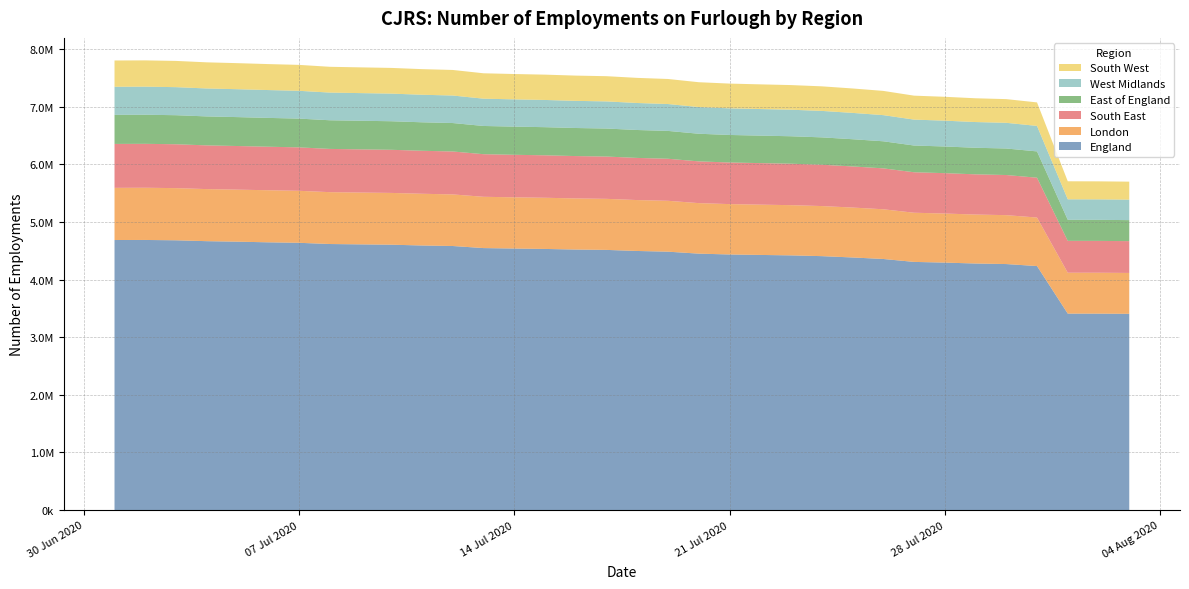

Reading left to right, list all the values displayed in this chart.

England: 4686000	4687000	4681400	4666000	4657300	4646100	4637700	4616700	4610600	4604800	4591100	4582200	4546200	4538300	4531200	4520800	4514600	4496000	4483800	4449700	4435300	4427200	4419600	4406400	4383300	4357200	4306400	4294200	4278400	4269100	4234200	3409400	3408700	3405800
London: 905100	905800	905000	903600	902600	903700	902200	899800	898900	898400	897500	895100	889900	888500	887900	886900	885800	883200	882800	876500	874000	872600	871300	868900	866100	862500	853000	851400	849500	848500	841900	709600	709900	709000
South East: 762100	762100	761100	758300	756900	754900	753400	750200	749200	748300	745900	744700	739000	737800	736700	734700	733800	731100	729300	724200	721700	720500	719100	716700	713300	709600	702300	700500	697700	696100	691100	552800	552400	551800
West Midlands: 487000	487100	486500	484900	483800	483100	482200	480200	479500	479200	477700	477300	473600	472800	472200	470900	470600	468400	466300	462900	461800	461000	460300	459100	456700	453700	449400	448100	446200	445500	442200	355000	354900	355300
East of England: 504600	504600	504000	502500	501700	500000	499200	497100	496600	495400	494100	493600	489600	488800	488000	487000	486000	484400	483100	479500	477800	477000	476300	475000	472200	469800	464000	462600	461000	460200	456300	365500	365500	364600
South West: 456100	456100	455300	453400	452100	450600	449900	447400	446700	445800	444400	443500	440500	439800	439200	438200	437600	435900	434500	431000	429400	428300	427500	426300	423700	420400	415600	414200	412400	411100	407800	312800	312500	312200